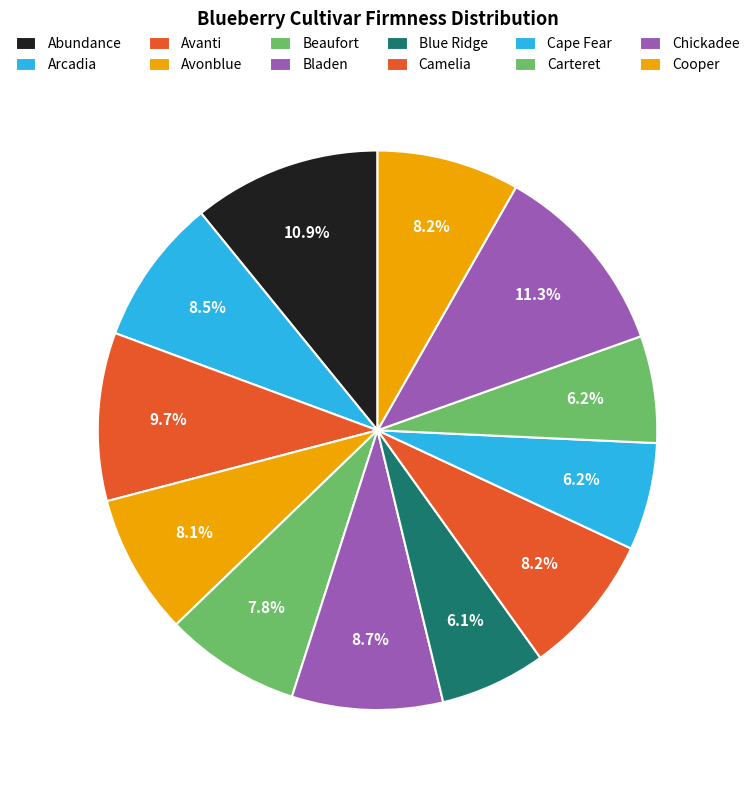

Does Bladen represent more than half of the total?

No